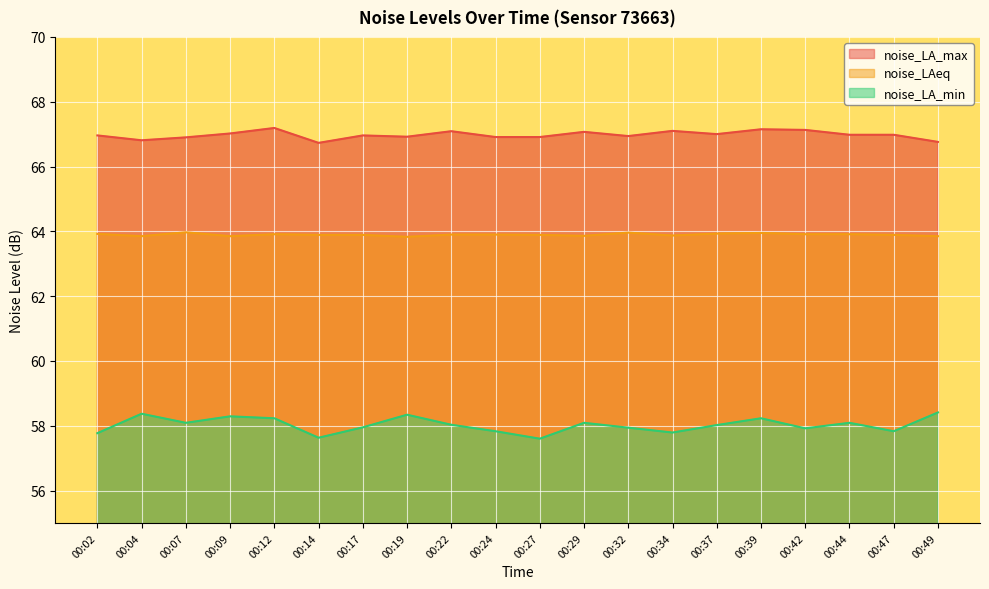

What is the difference between the second highest and minimum values in the noise_LA_min series?

0.8